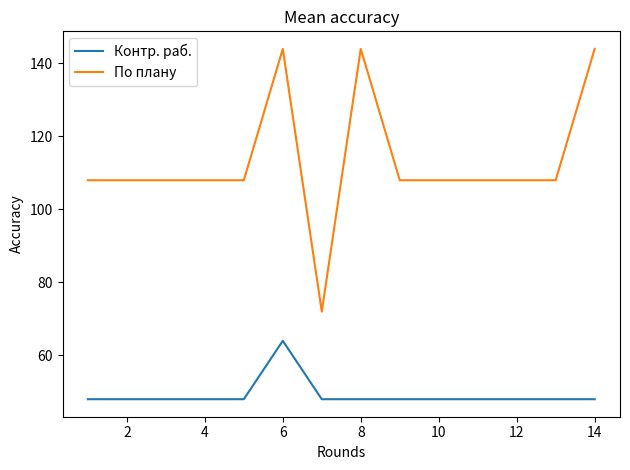

What is the maximum value shown in the chart?

144